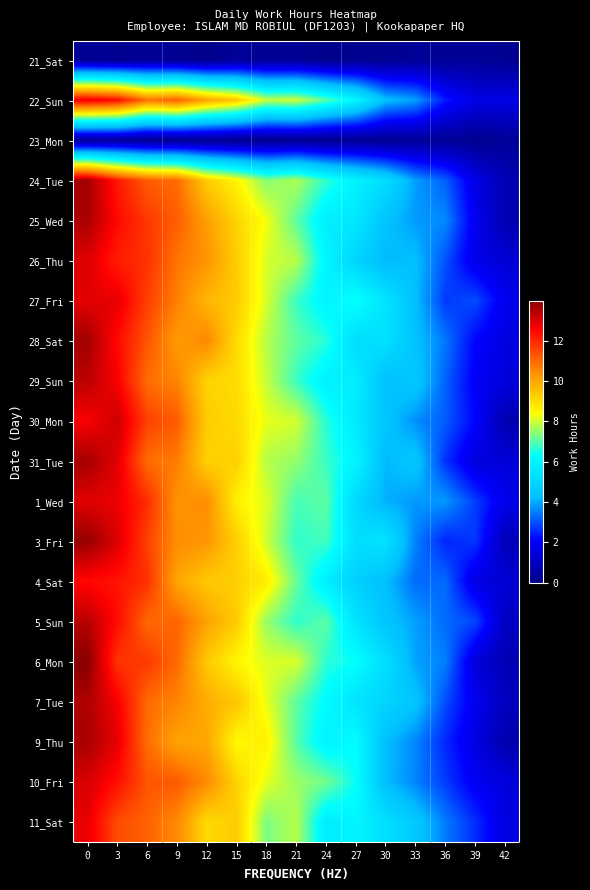

Between 6 and 24, which is larger?

6